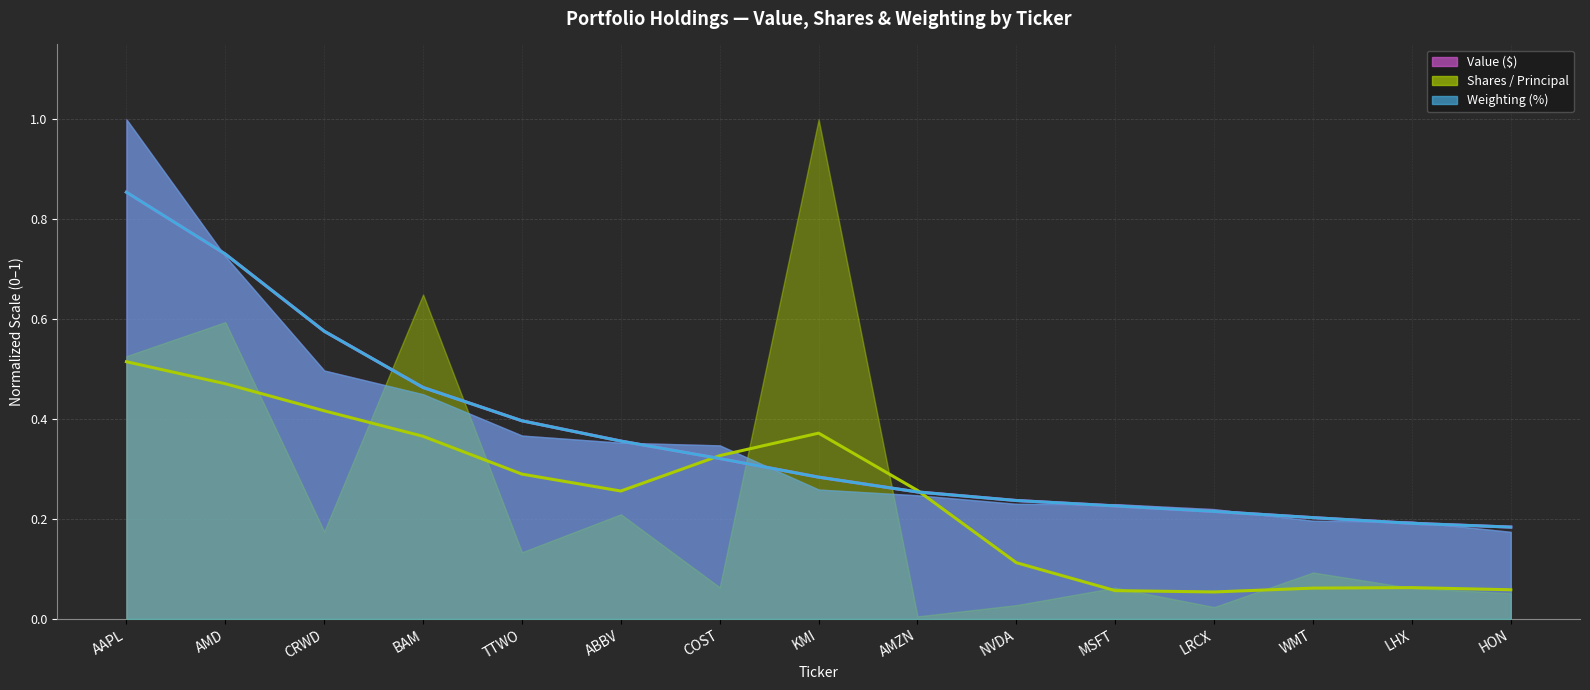

What is the value of the Value ($) point at the 10th from the left?

0.2